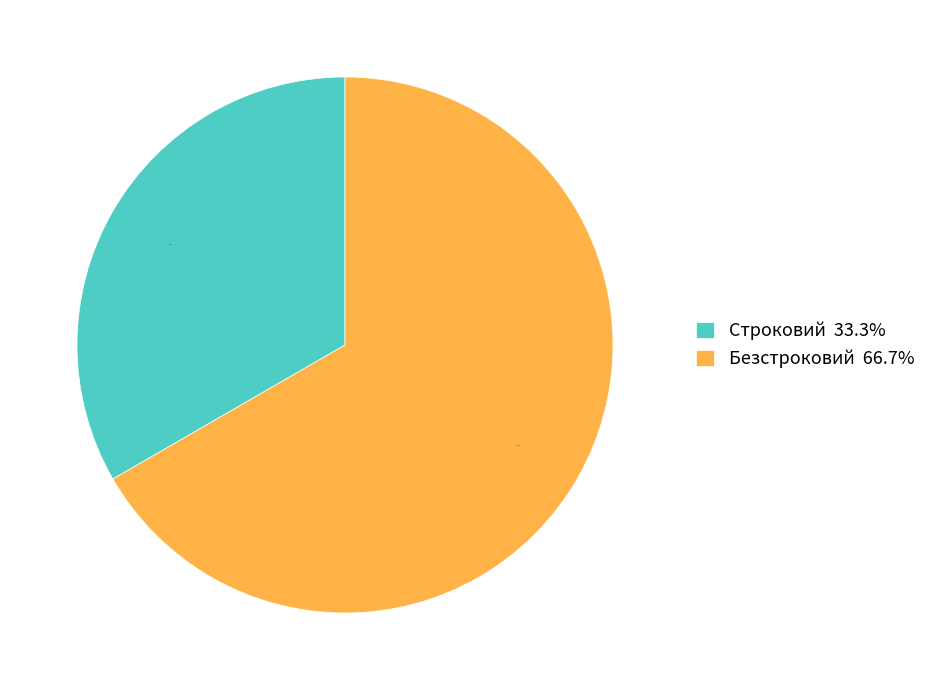

Which has a higher value, Безстроковий or Строковий?

Безстроковий